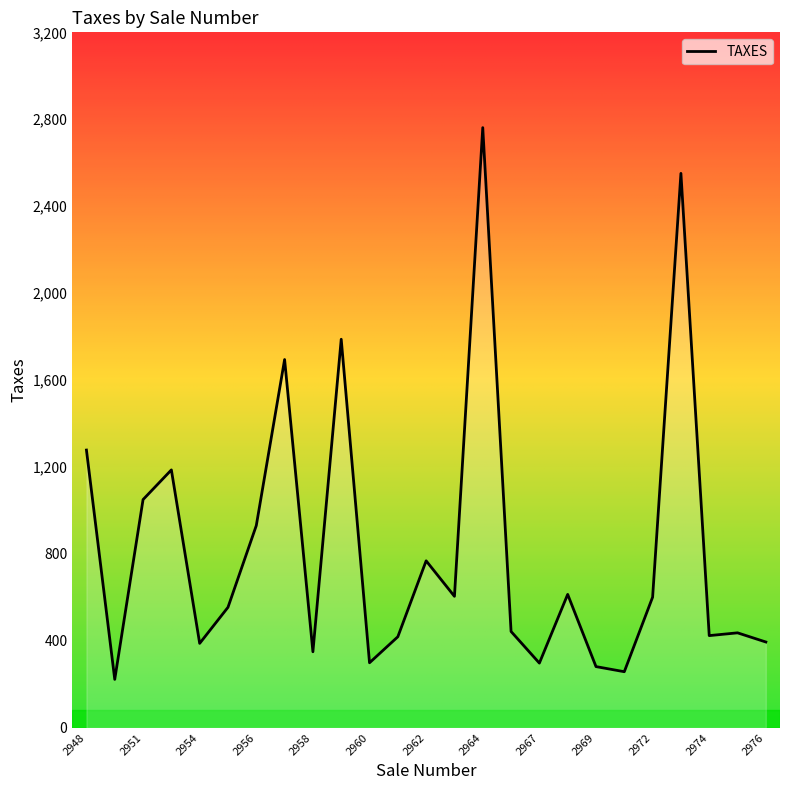

What is the difference between the maximum and minimum values?

2538.6